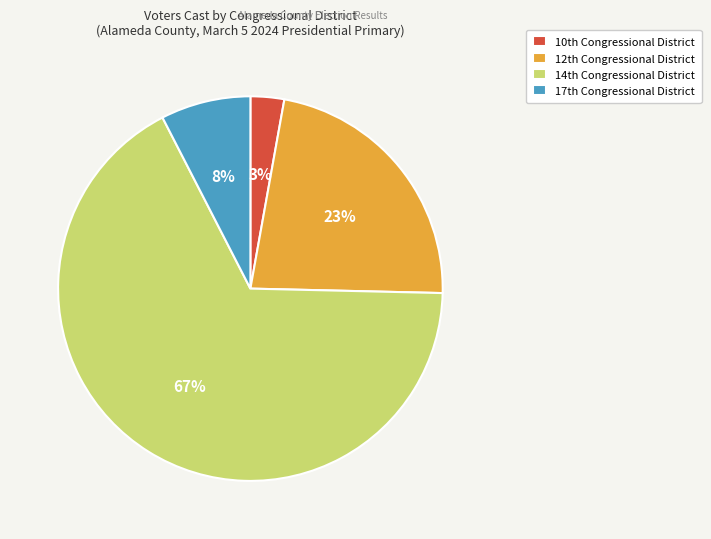

What is the majority slice?

14th Congressional District